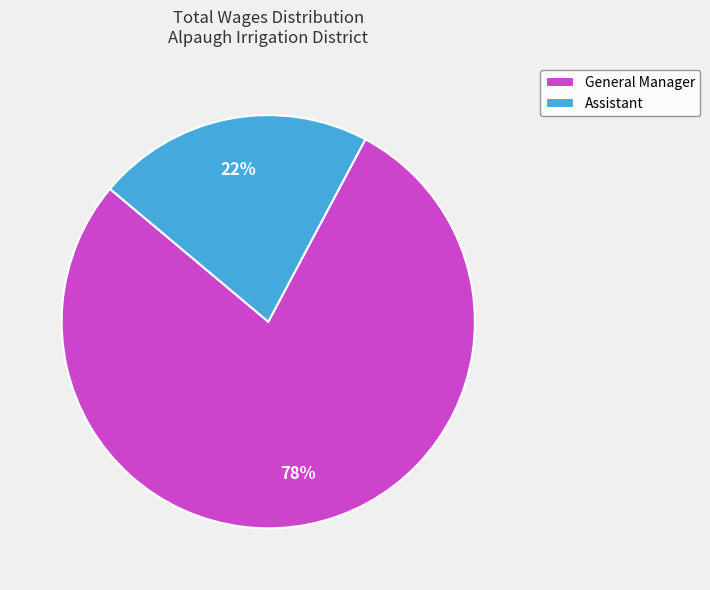

To the nearest percent, what is the combined percentage of Assistant and General Manager?

100%